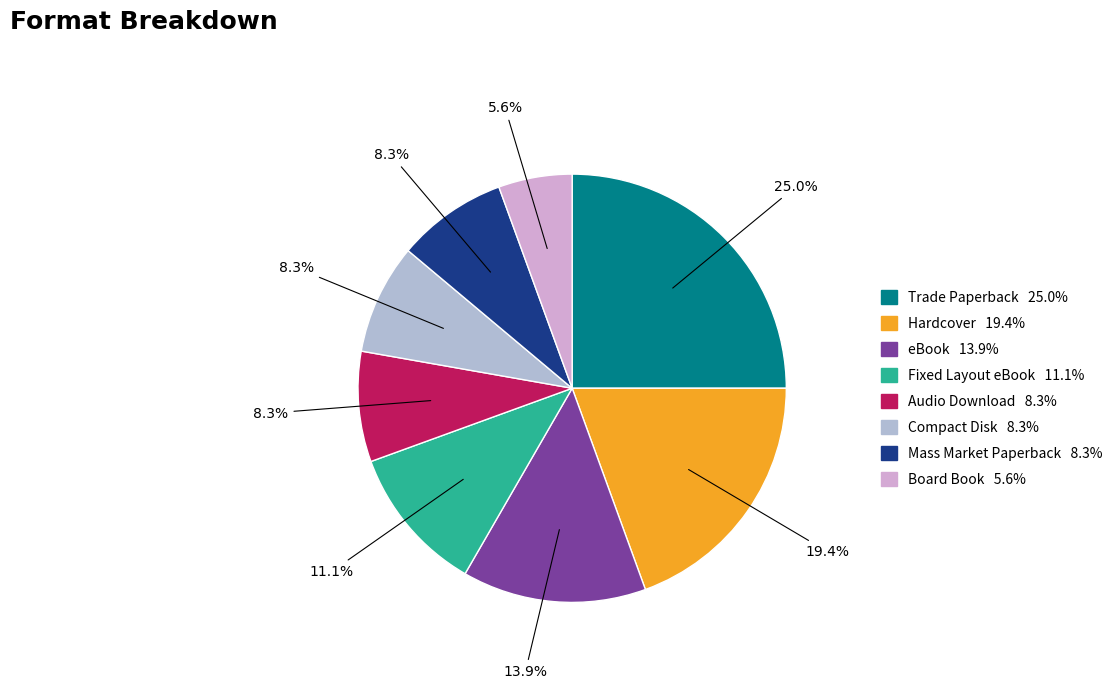

Is it true that Board Book is 15% of the pie?

False